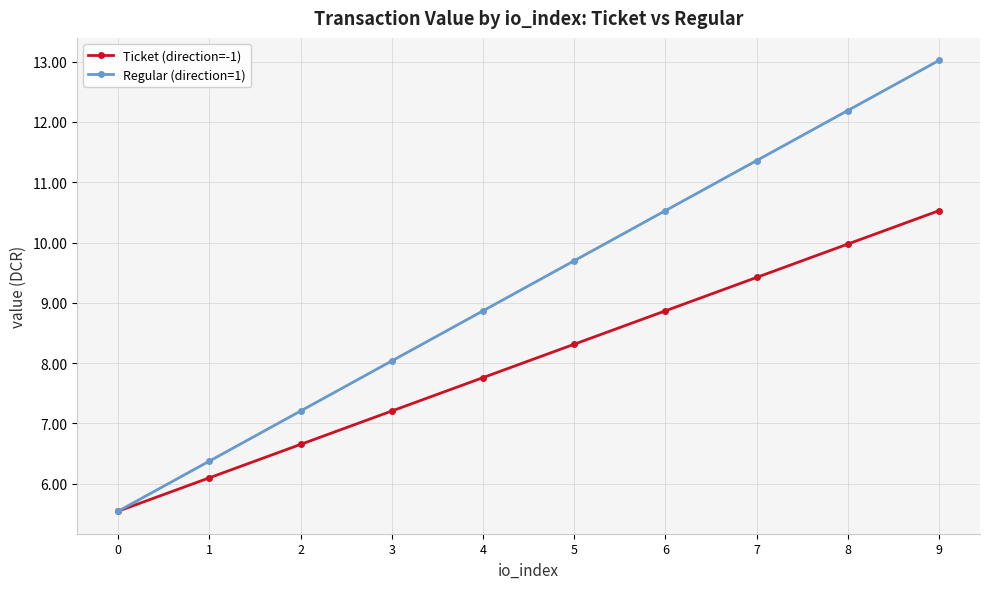

What is the sum of all Regular (direction=1) values?

92.8